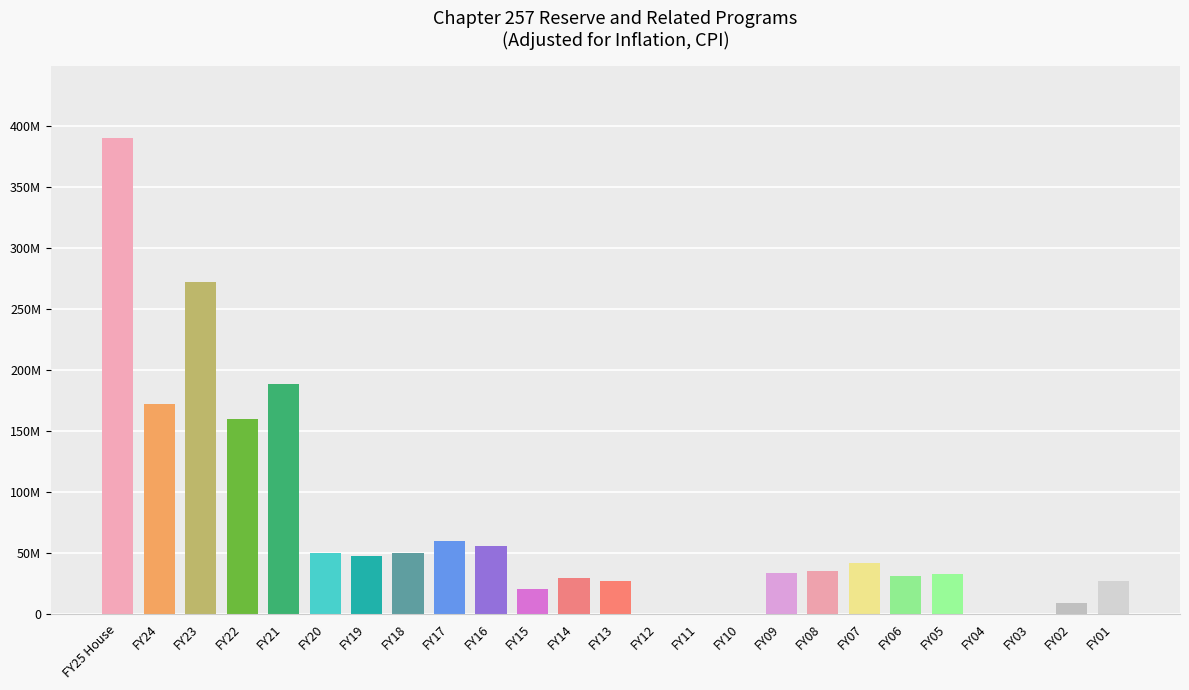

Reading left to right, list all the values displayed in this chart.

390000000	171484027	271616916	159637438	188120922	49309418	47079475	49504153	59840258	55482760	20366186	29223912	26742931	0	0	0	33152854	34569229	41456053	31104650	32279666	0	0	8682896	26509947